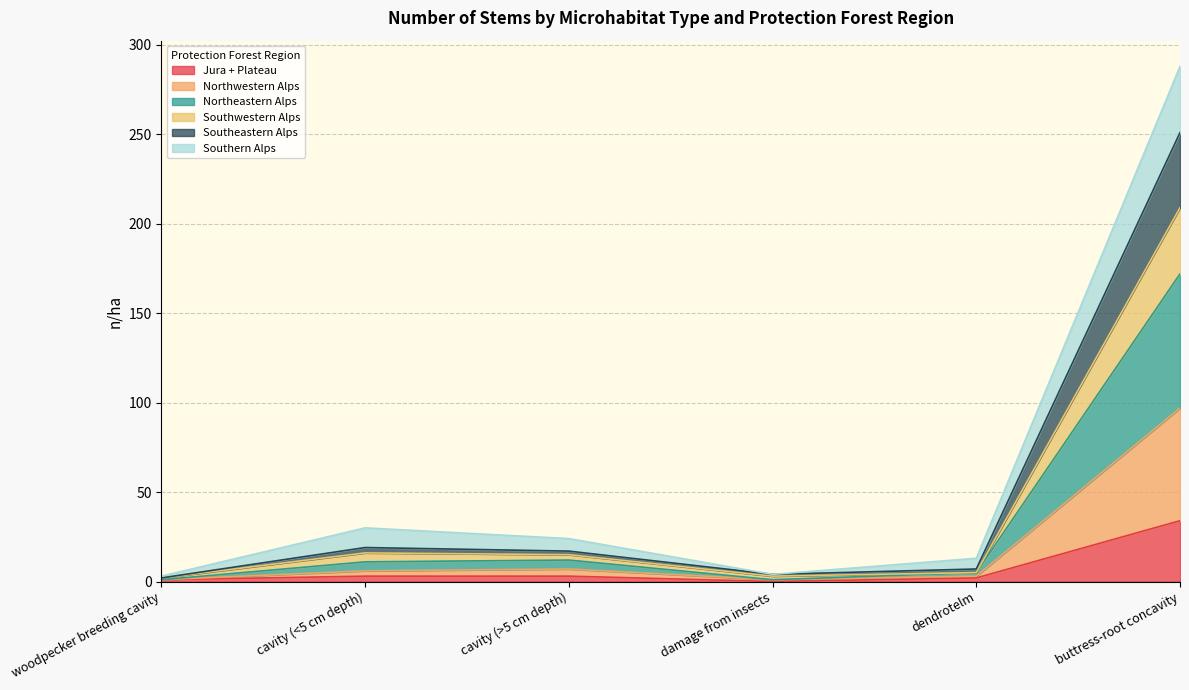

Does the chart display data point markers on the line(s)?

No